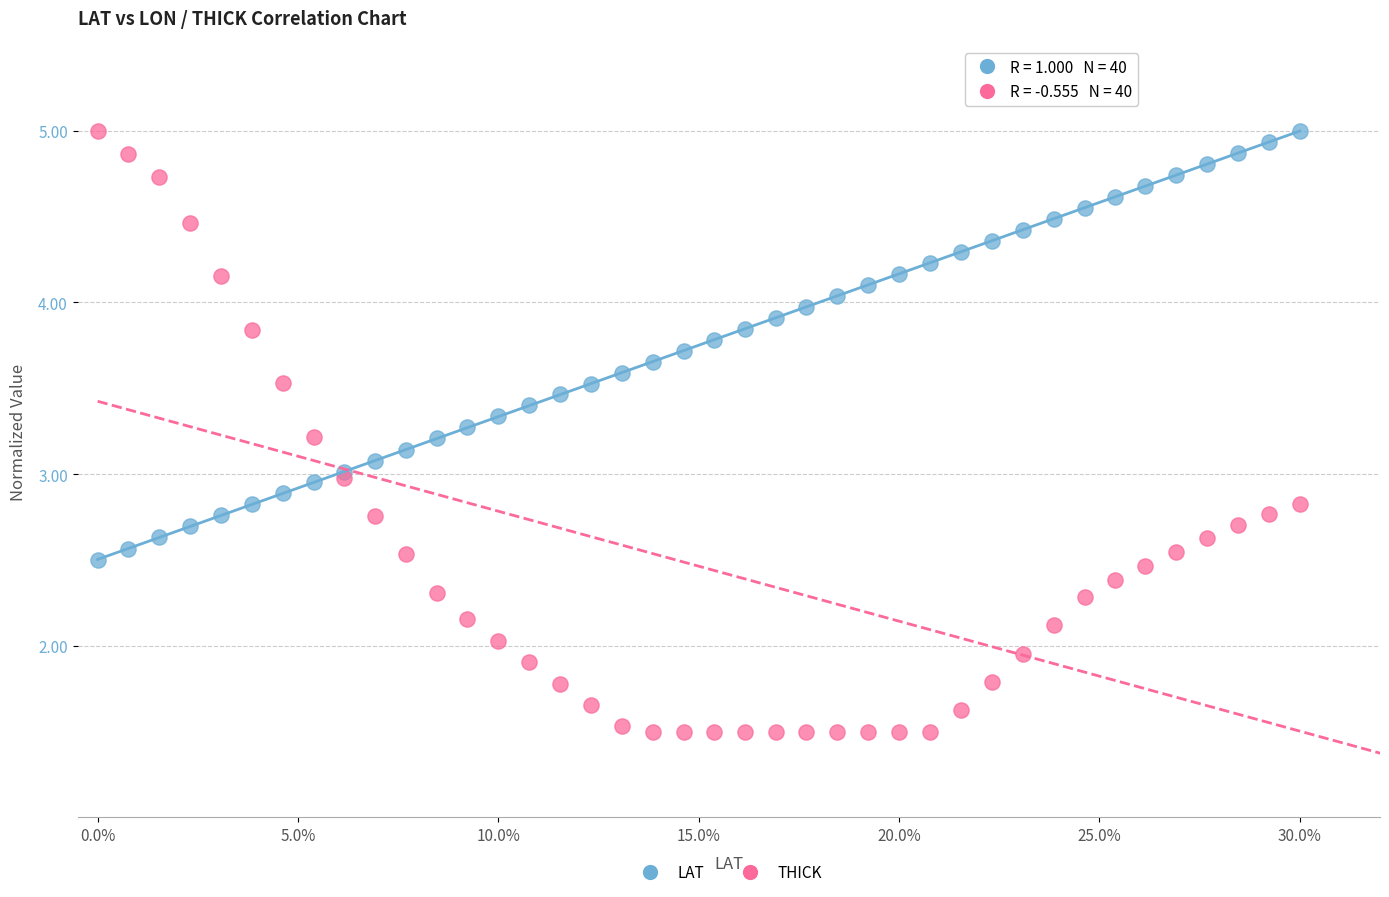

Which series reaches the minimum Y coordinate?

THICK